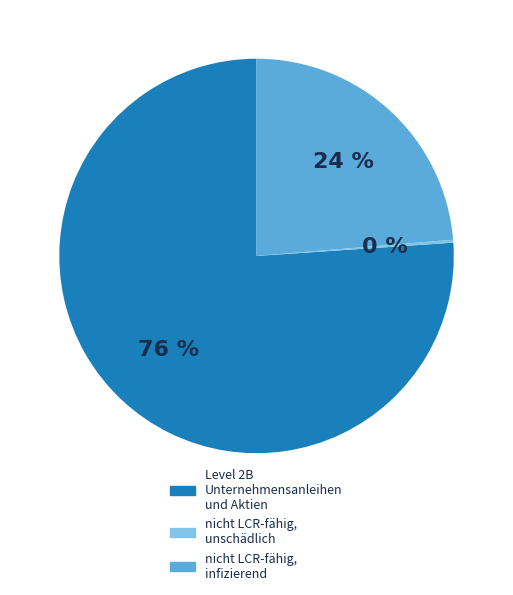

To the nearest percent, what is the difference between the largest and smallest slice percentages?

76%